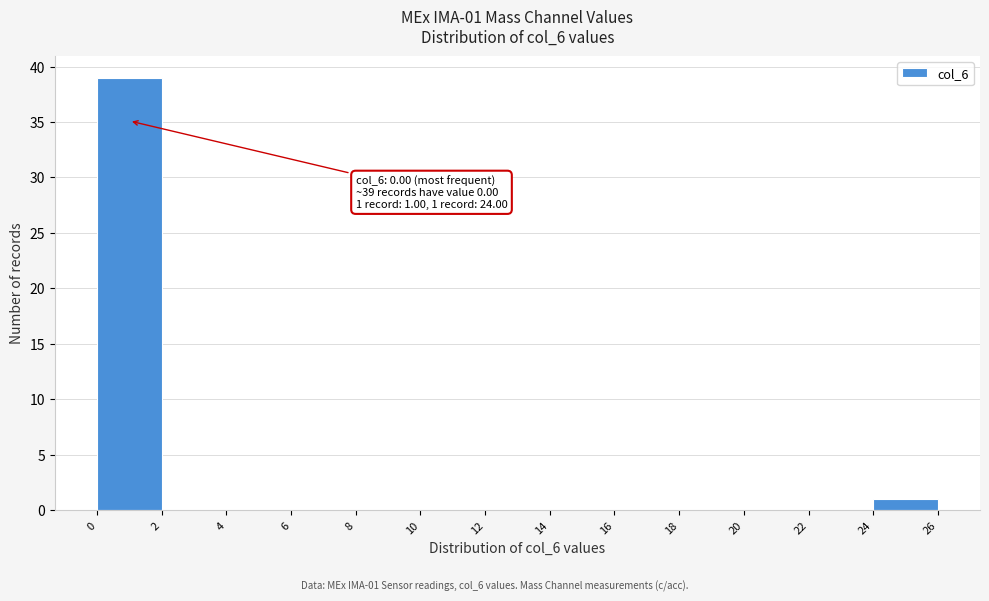

Which range on the x-axis has the tallest bar?

0 to 2